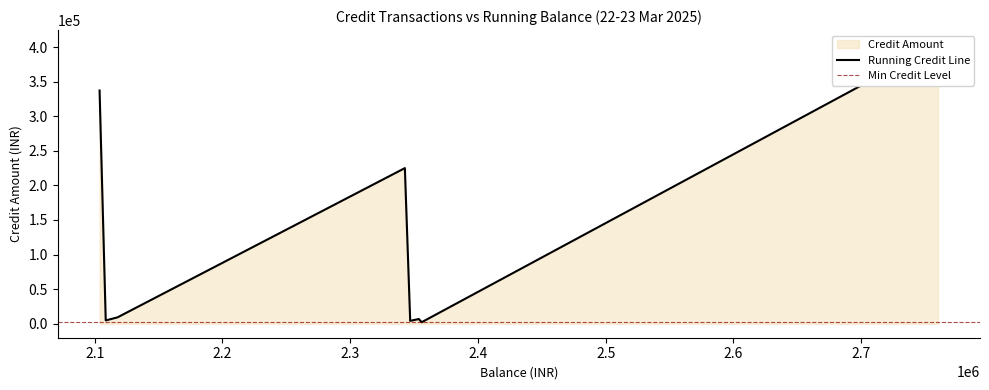

Does the chart have visible grid lines?

No